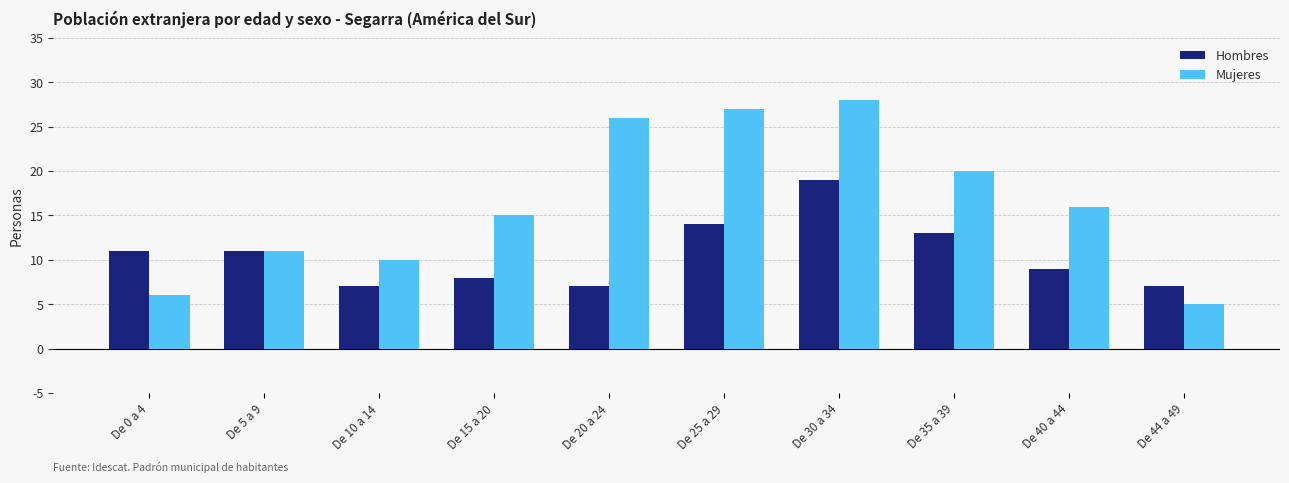

Rank the categories by Mujeres value from lowest to highest.

De 44 a 49, De 0 a 4, De 10 a 14, De 5 a 9, De 15 a 20, De 40 a 44, De 35 a 39, De 20 a 24, De 25 a 29, De 30 a 34